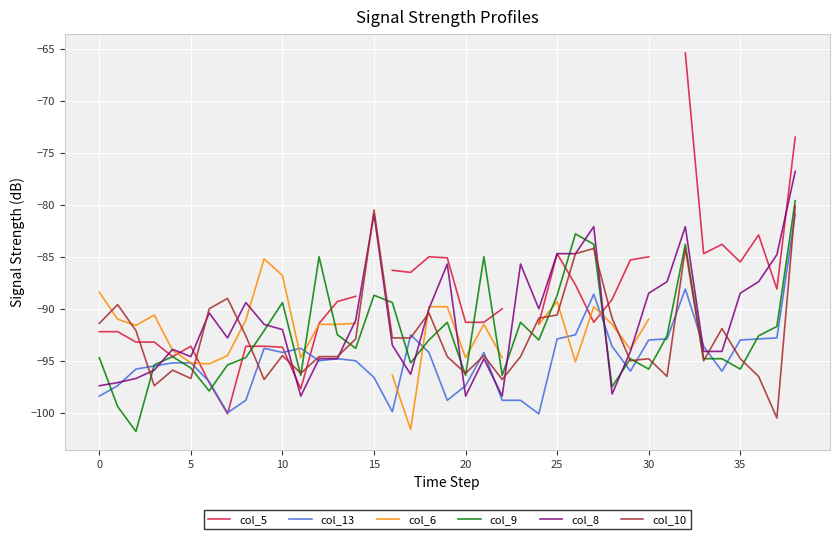

What is the maximum value for col_13?

-80.9